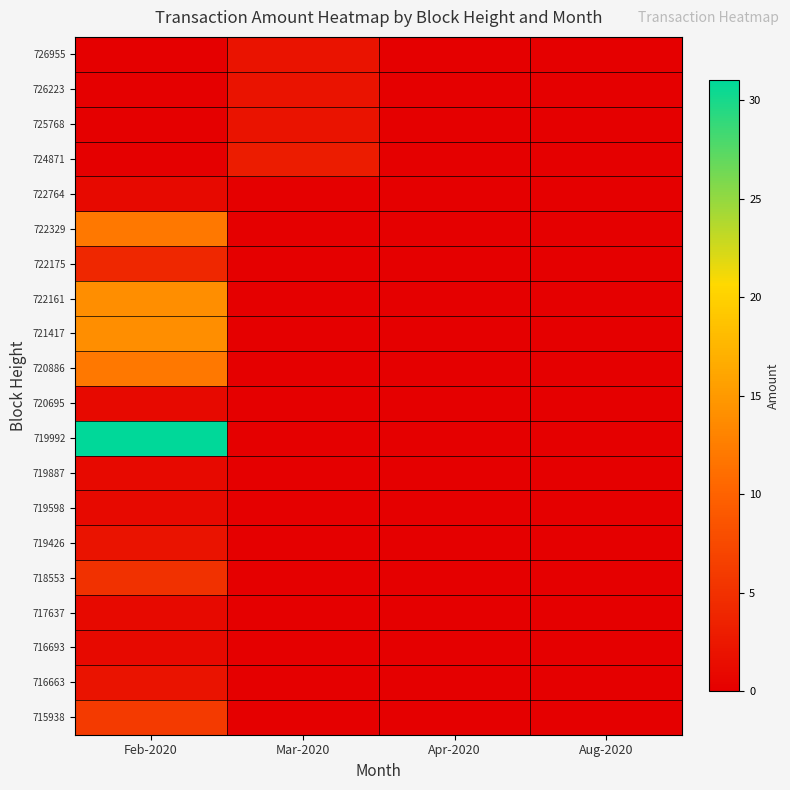

What is the total value across all series at Mar-2020?

9